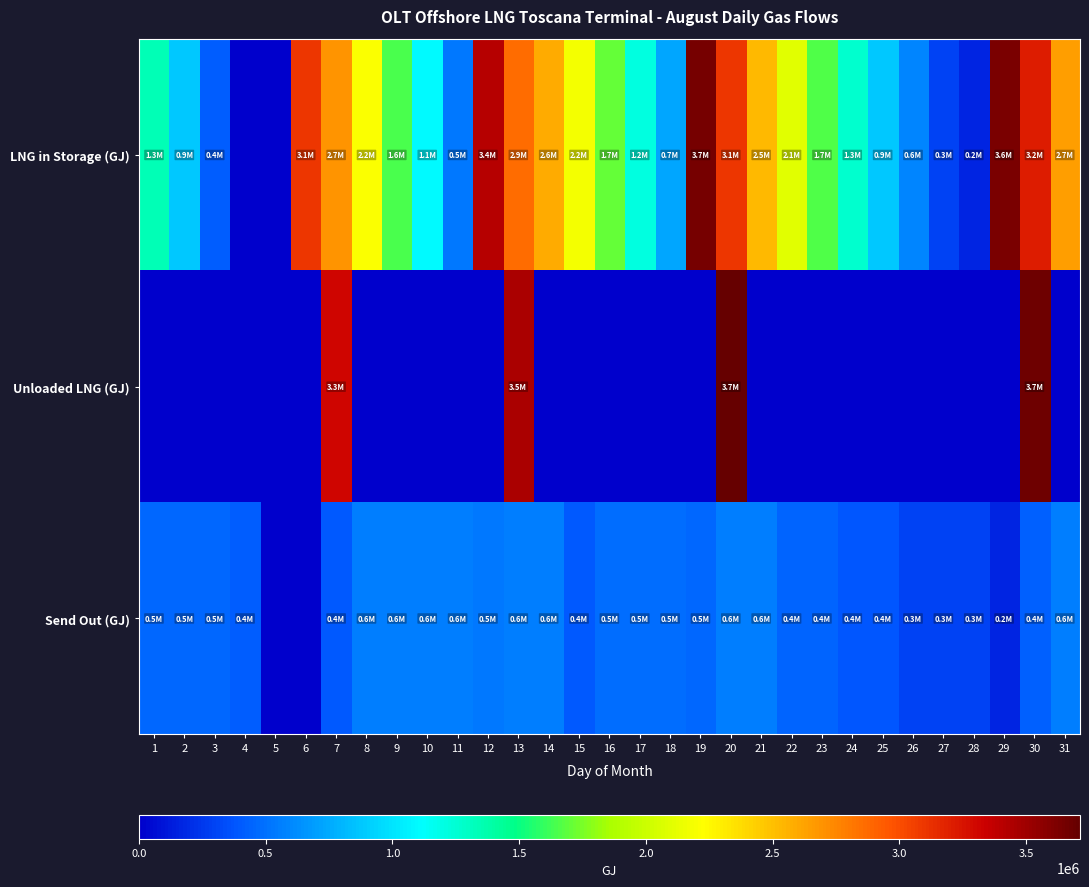

Rank the series at 20 from lowest to highest value.

Send Out (GJ), LNG in Storage (GJ), Unloaded LNG (GJ)